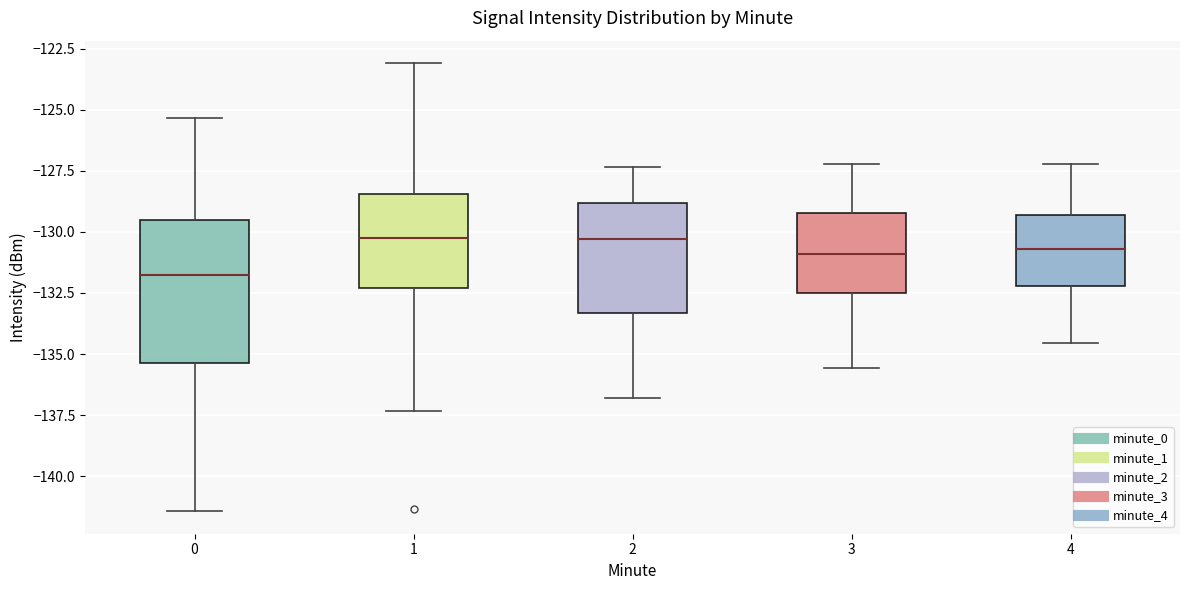

Reading left to right, read every box against the y-axis: the position of its median line, the range the box covers, and the ends of its whiskers. The values are not printed on the chart, so give them approximately, as read against the axis.

0: median -132.0, box -135.5 to -129.5, whiskers -141.5 to -125.5
1: median -130.5, box -132.5 to -128.5, whiskers -137.5 to -123.0
2: median -130.5, box -133.5 to -129.0, whiskers -137.0 to -127.5
3: median -131.0, box -132.5 to -129.0, whiskers -135.5 to -127.0
4: median -130.5, box -132.0 to -129.5, whiskers -134.5 to -127.0